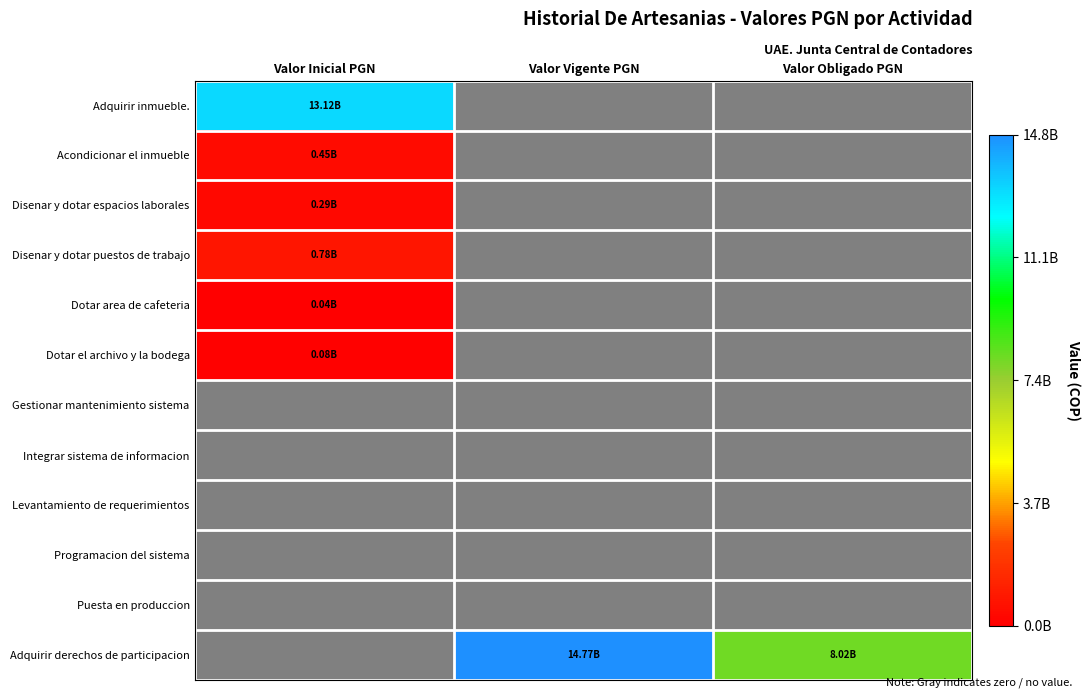

Between Valor Inicial PGN and Valor Vigente PGN, which series saw the biggest shift?

Adquirir derechos de participacion